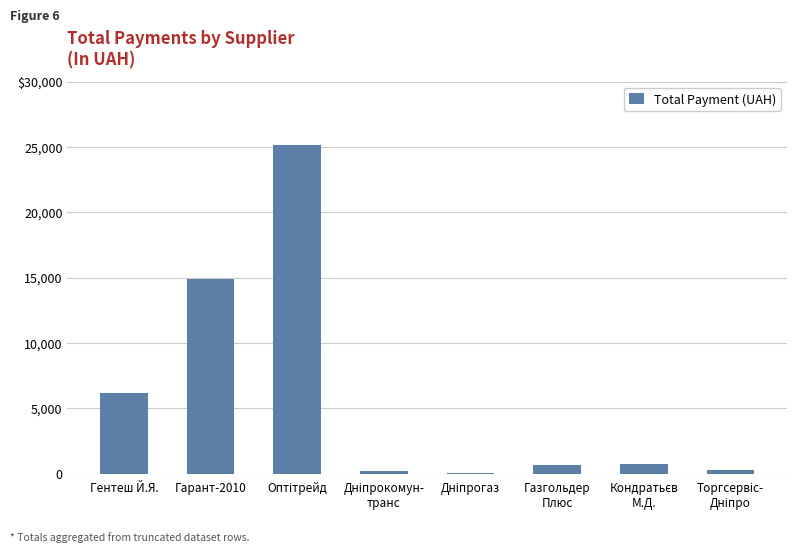

Reading left to right, transcribe all the data shown in this chart.

Гентеш Й.Я.=6148.0	Гарант-2010=14892.0	Оптітрейд=25169.0	Дніпрокомун-
транс=212.6	Дніпрогаз=77.4	Газгольдер
Плюс=670.0	Кондратьєв
М.Д.=715.0	Торгсервіс-
Дніпро=304.0